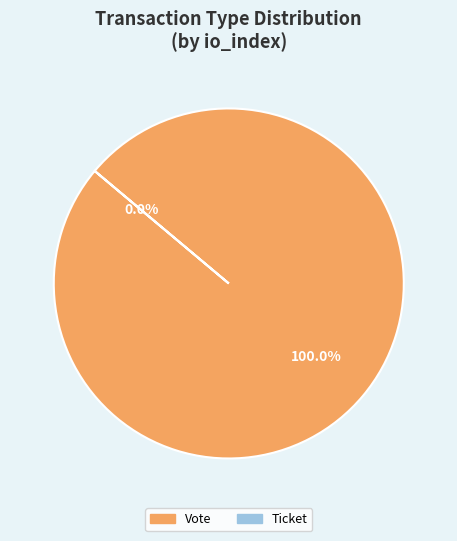

Which slice is the smallest?

Ticket